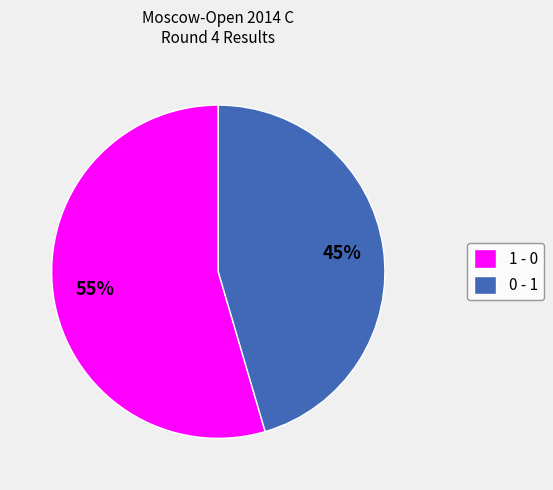

How many segments does this pie chart have?

2